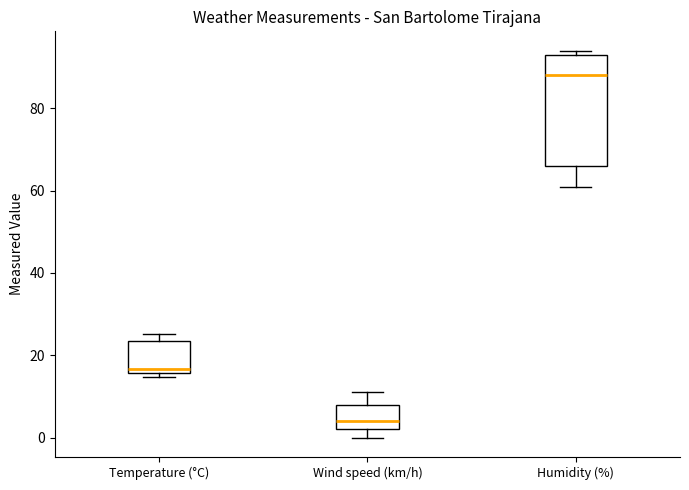

Where is the lower edge of the box for Wind speed (km/h) on the y-axis? The values are not printed on the chart, so give them approximately, as read against the axis.

2